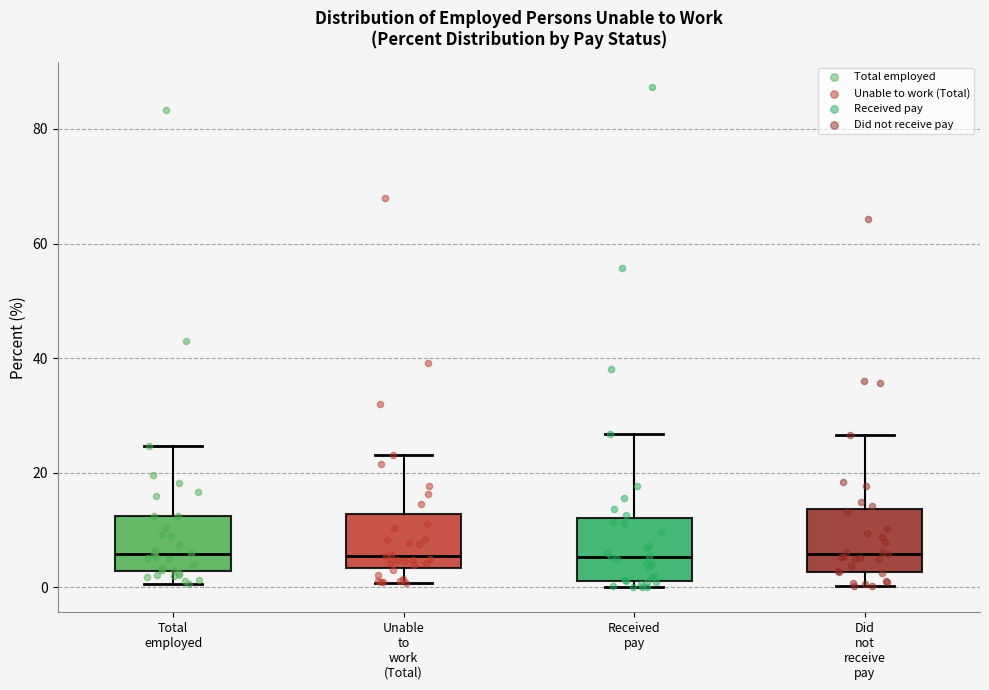

Reading left to right, transcribe this box plot: for each box, give where its median line is, the range the box spans, and where its two whiskers end, as read against the y-axis. The values are not printed on the chart, so give them approximately, as read against the axis.

Total employed: median 6, box 2 to 12, whiskers 0 to 24
Unable to work (Total): median 6, box 4 to 12, whiskers 0 to 24
Received pay: median 6, box 2 to 12, whiskers 0 to 26
Did not receive pay: median 6, box 2 to 14, whiskers 0 to 26